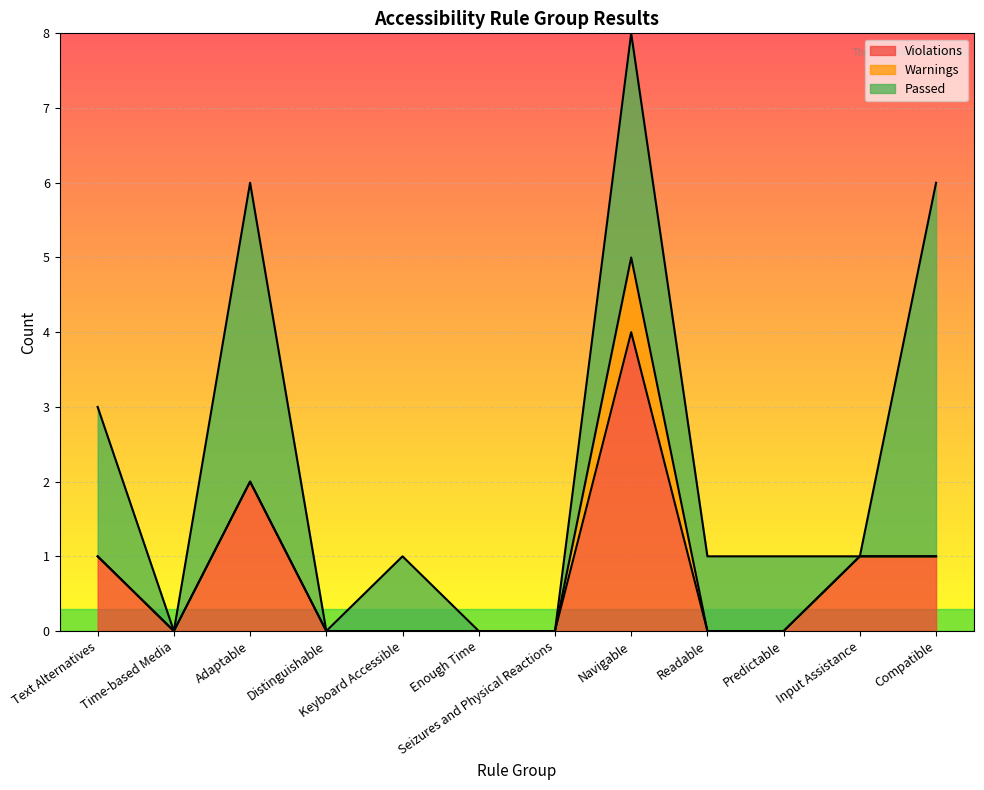

How many data points in Warnings are above 0?

1